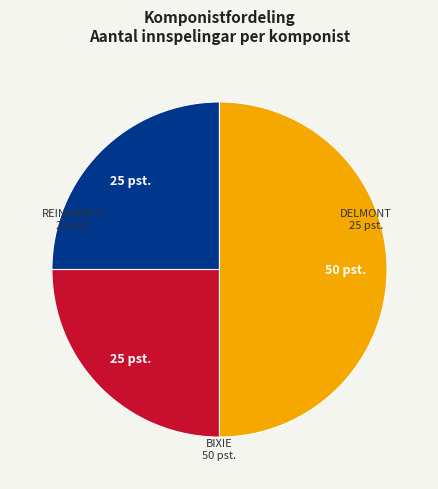

Approximately how many times larger is the value at REINHARDT compared to BIXIE?

0.5